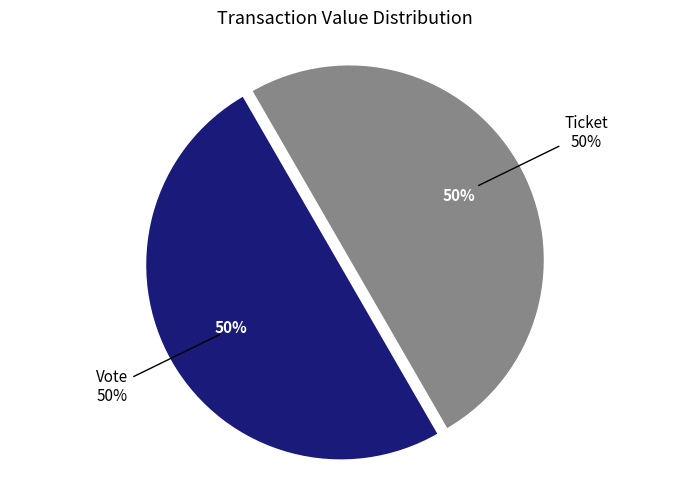

Rank the categories by value from lowest to highest.

Ticket, Vote